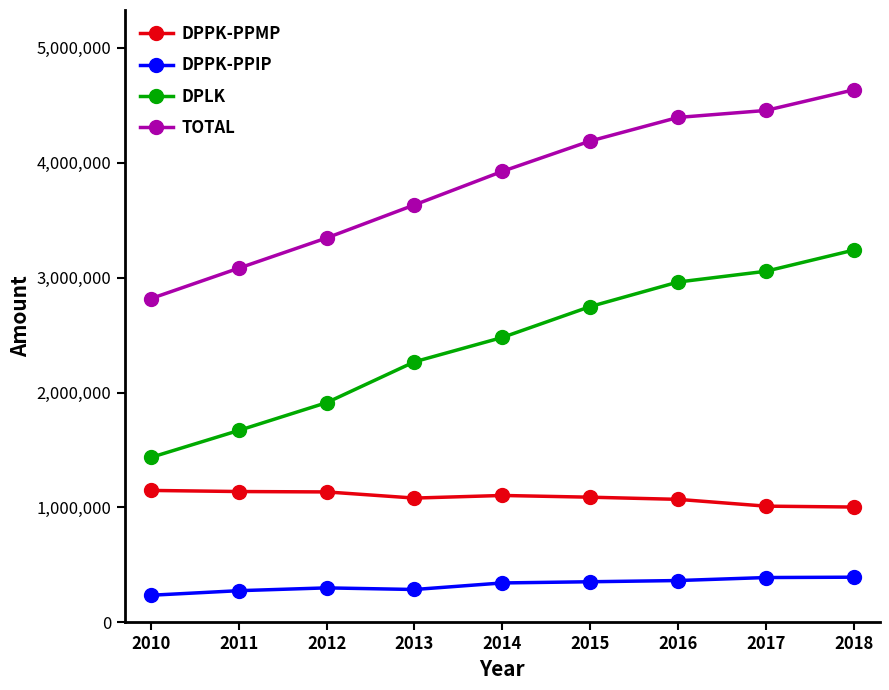

What is the value of the DPPK-PPMP point at the 8th from the left?

1010854